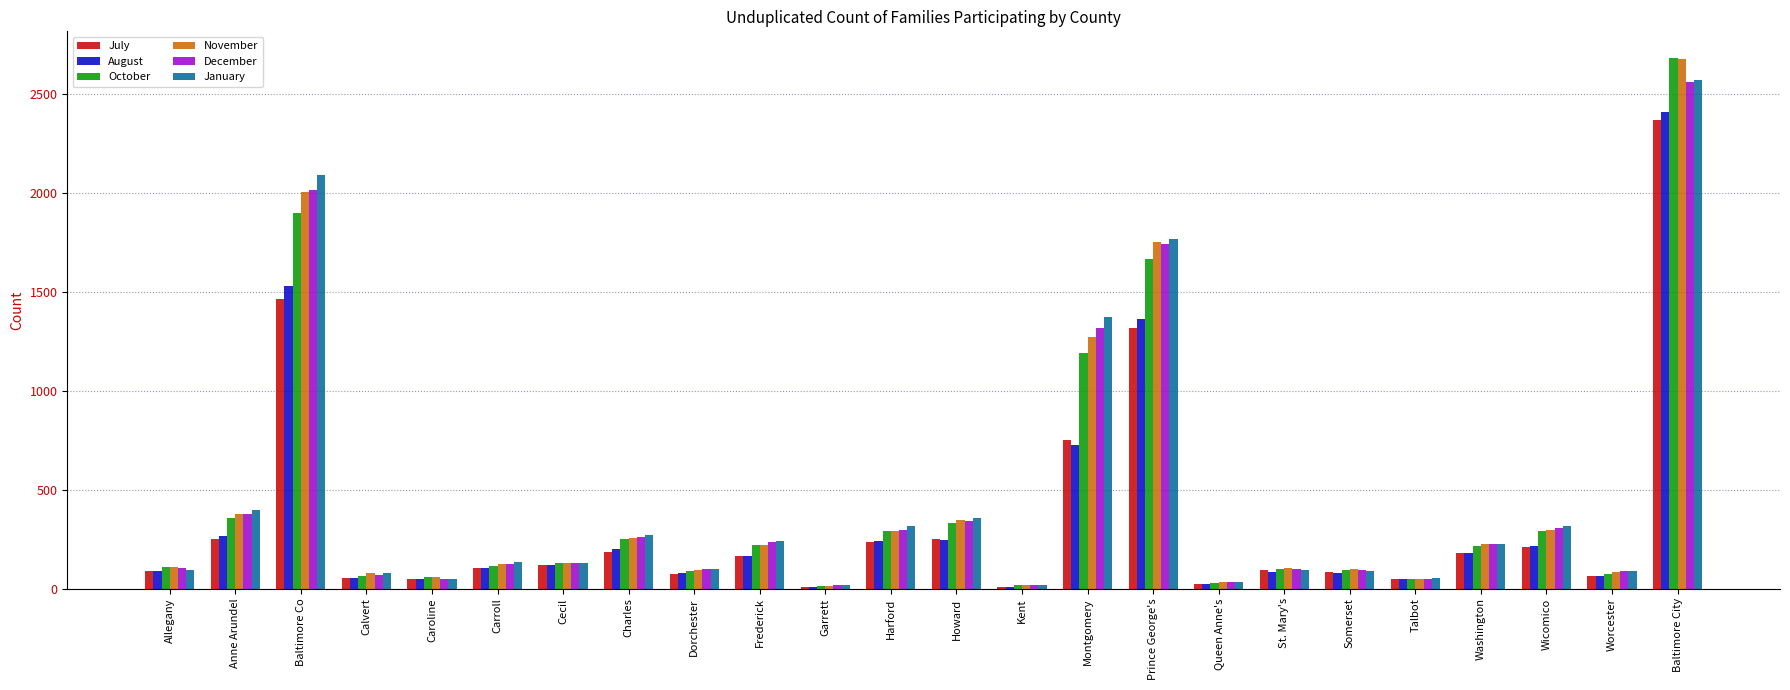

How many categories are shown in the chart?

24